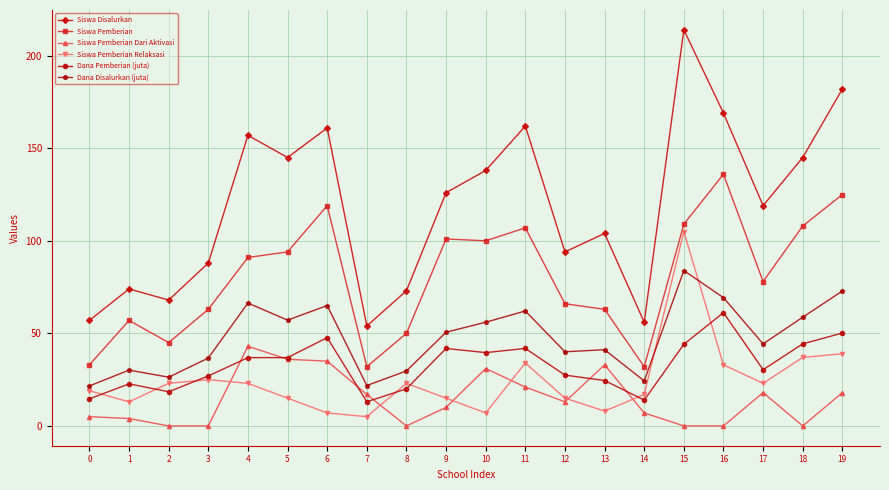

The value of Siswa Disalurkan at 19 is 182.0. True or false?

True